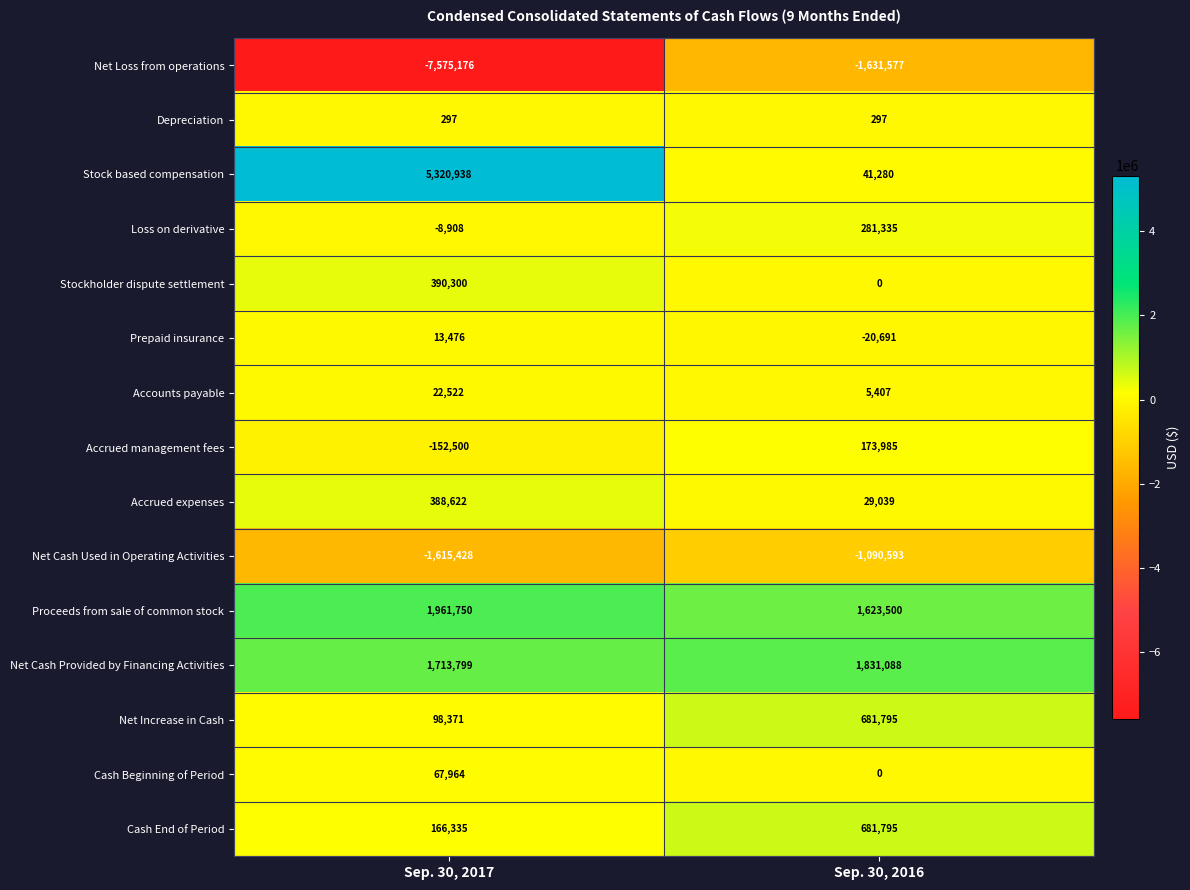

What is the average value of the Stockholder dispute settlement series?

195150